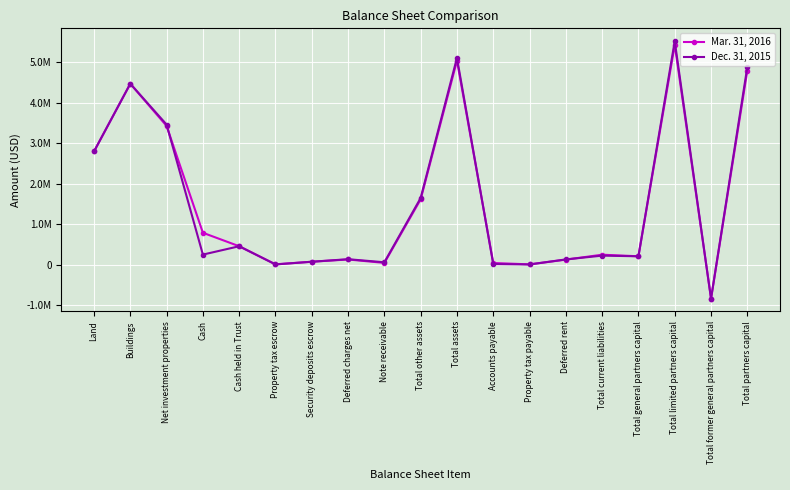

At which label does Dec. 31, 2015 reach its peak?

Total limited partners capital